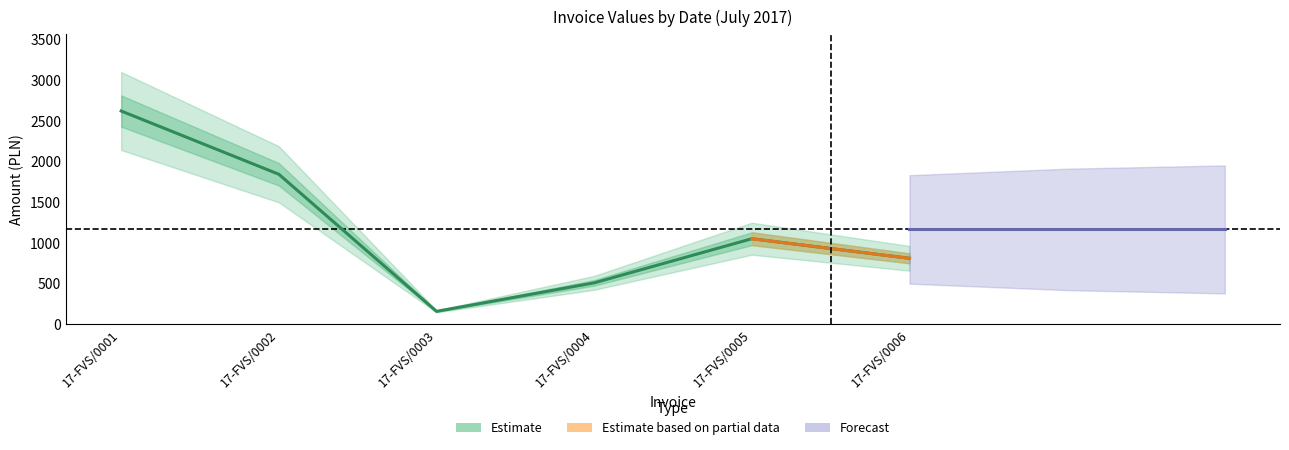

How many lines are shown in the chart?

5